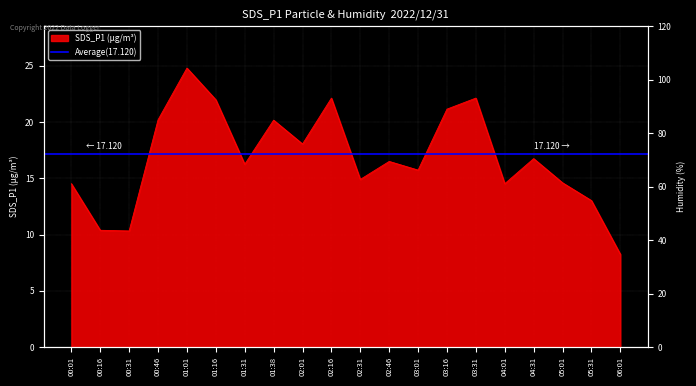

The chart shows a value of 25.6 at 00:01. True or false?

False